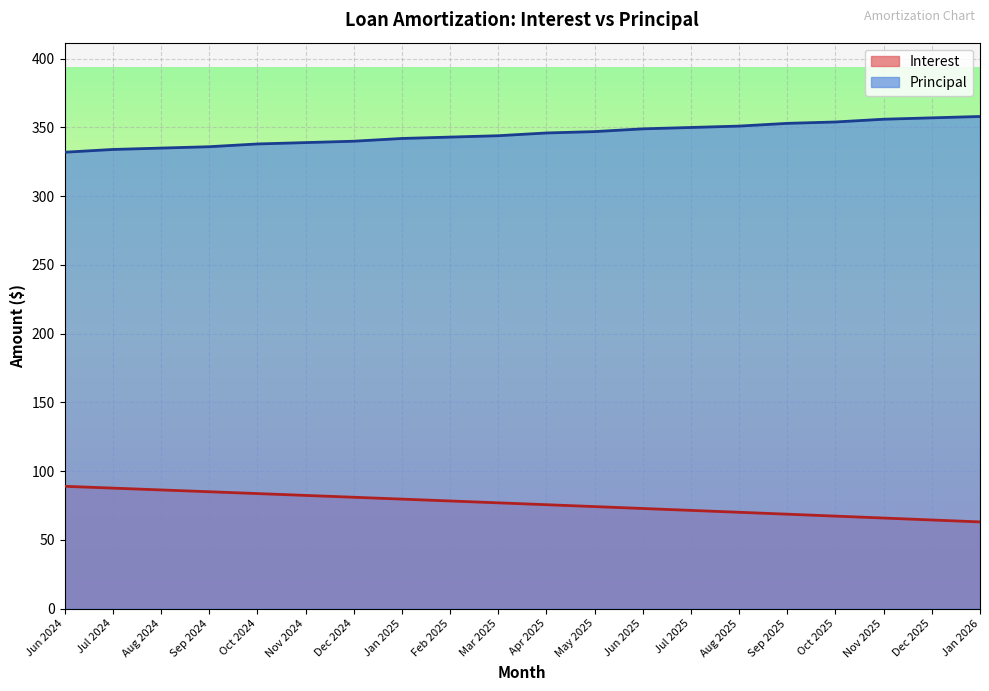

What value does the Principal series have at Aug 2024?

335.0